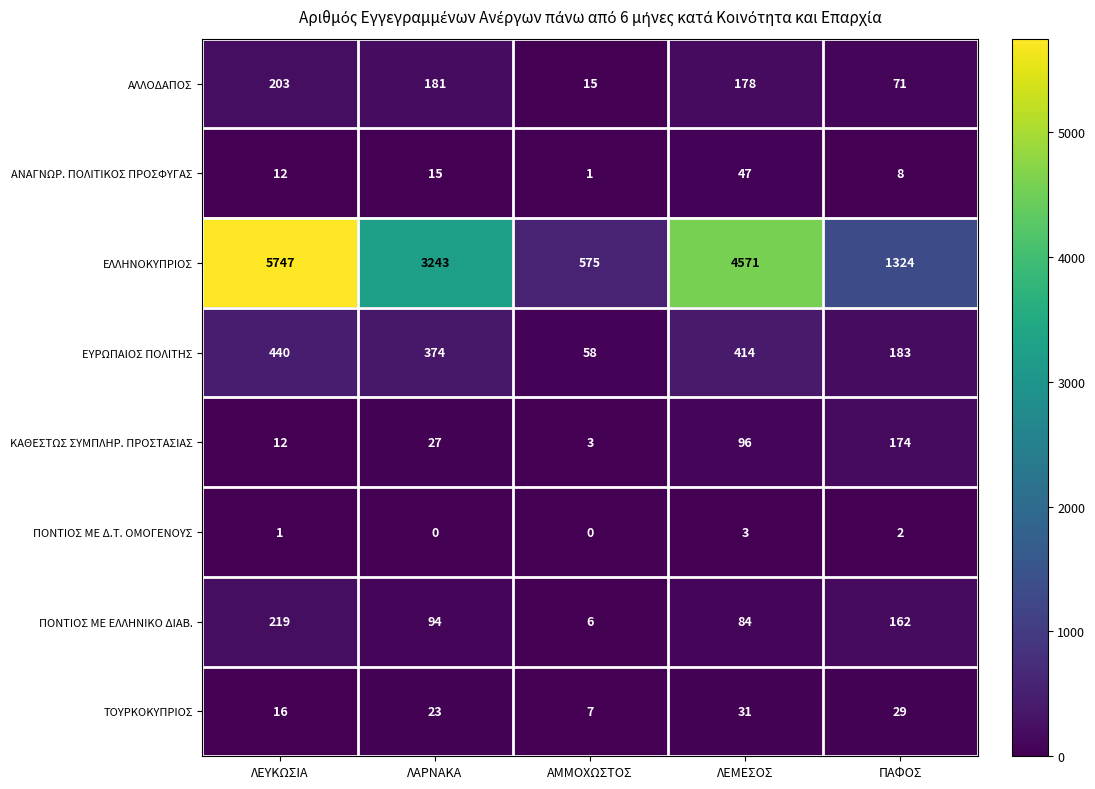

At which category is the sum across all series the highest?

ΛΕΥΚΩΣΙΑ